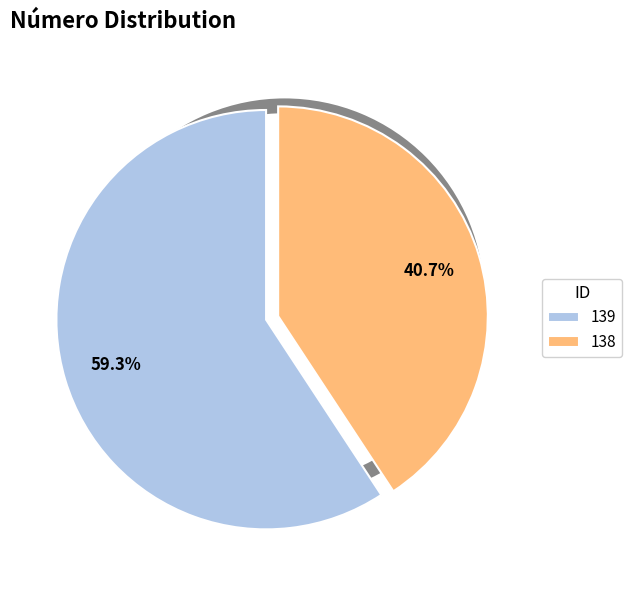

What is the change in value from 139 to 138?

-5